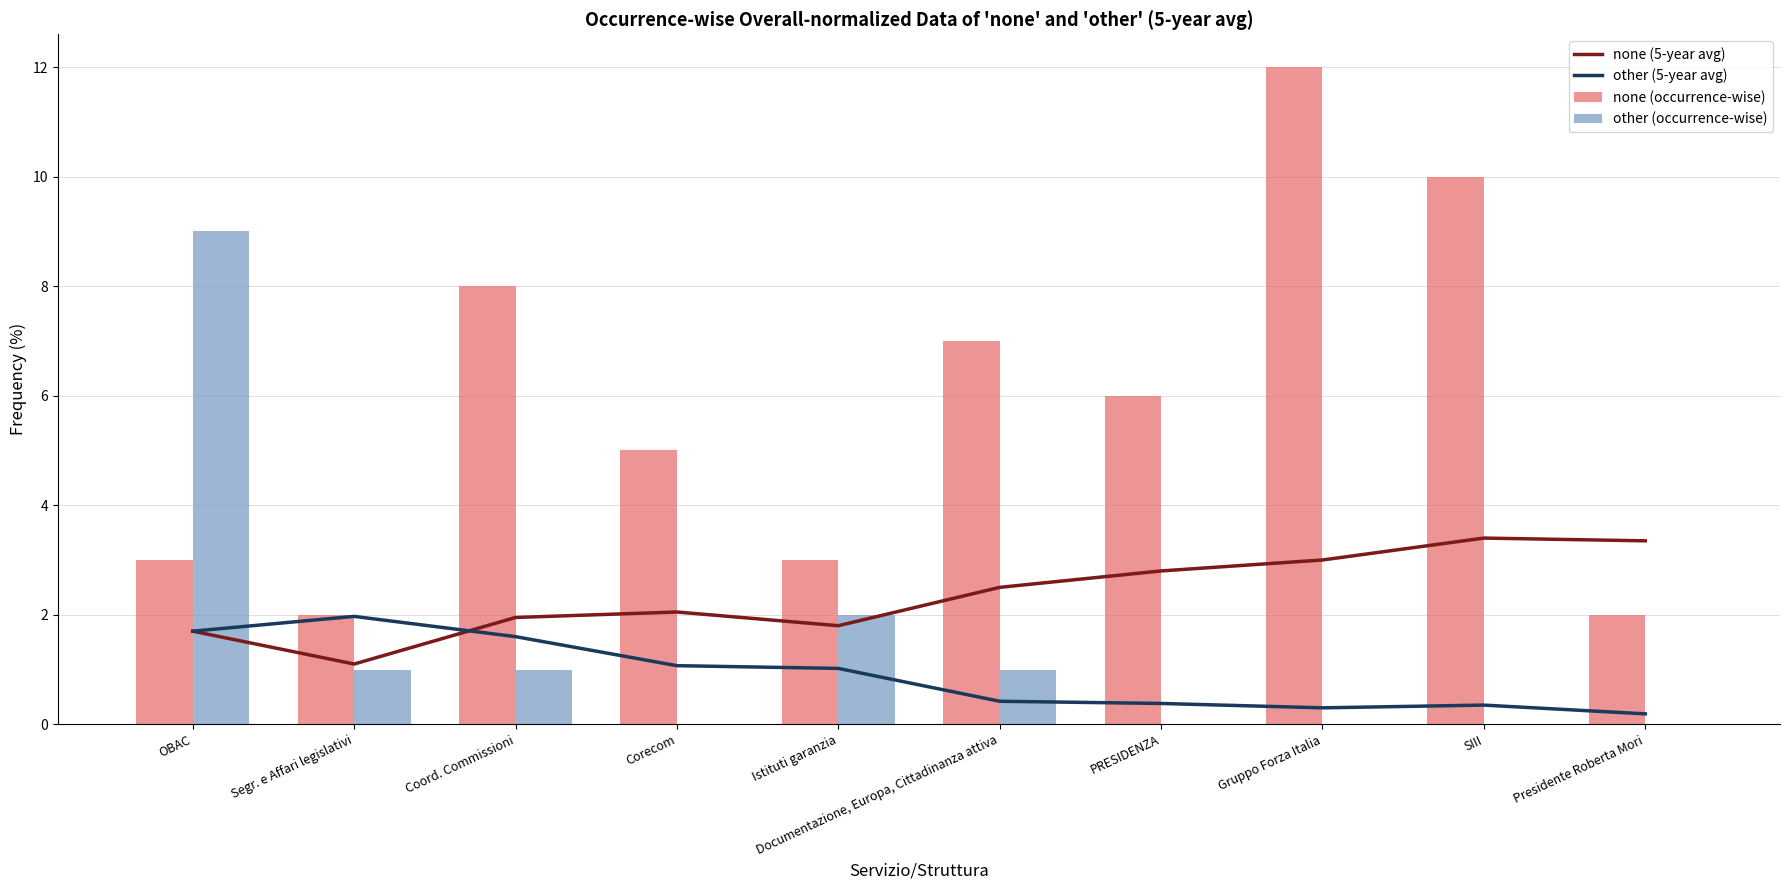

What is the maximum value for none (5-year avg)?

3.4